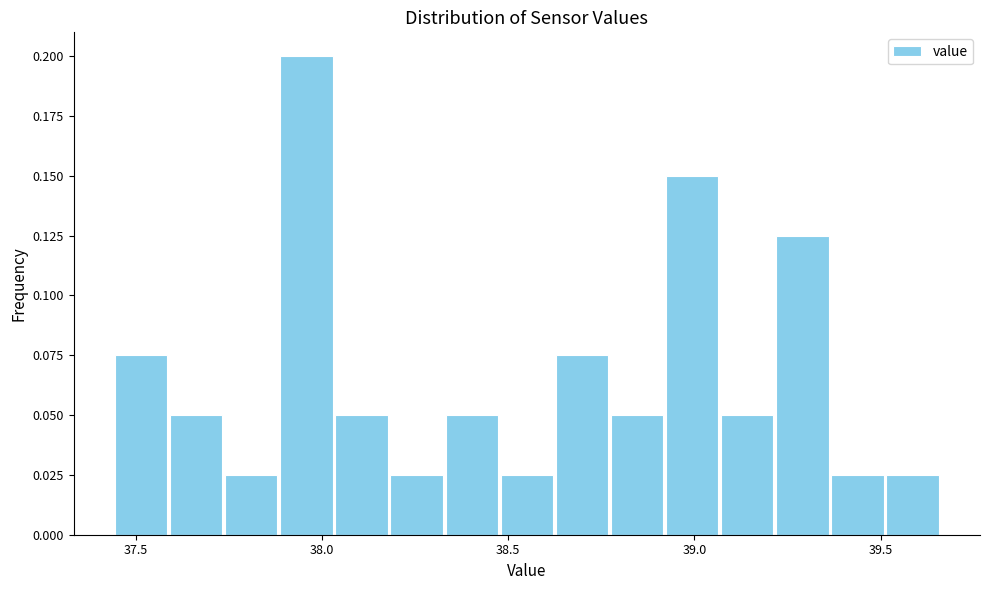

Read against the x-axis, roughly where is the centre of the tallest bar?

37.95